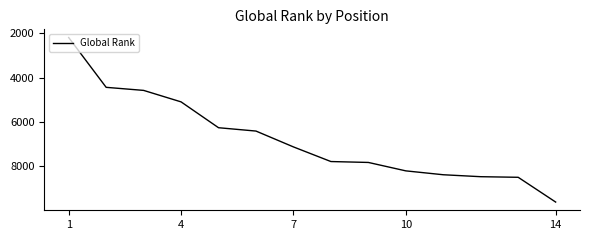

What is the difference between the maximum and minimum values?

7422